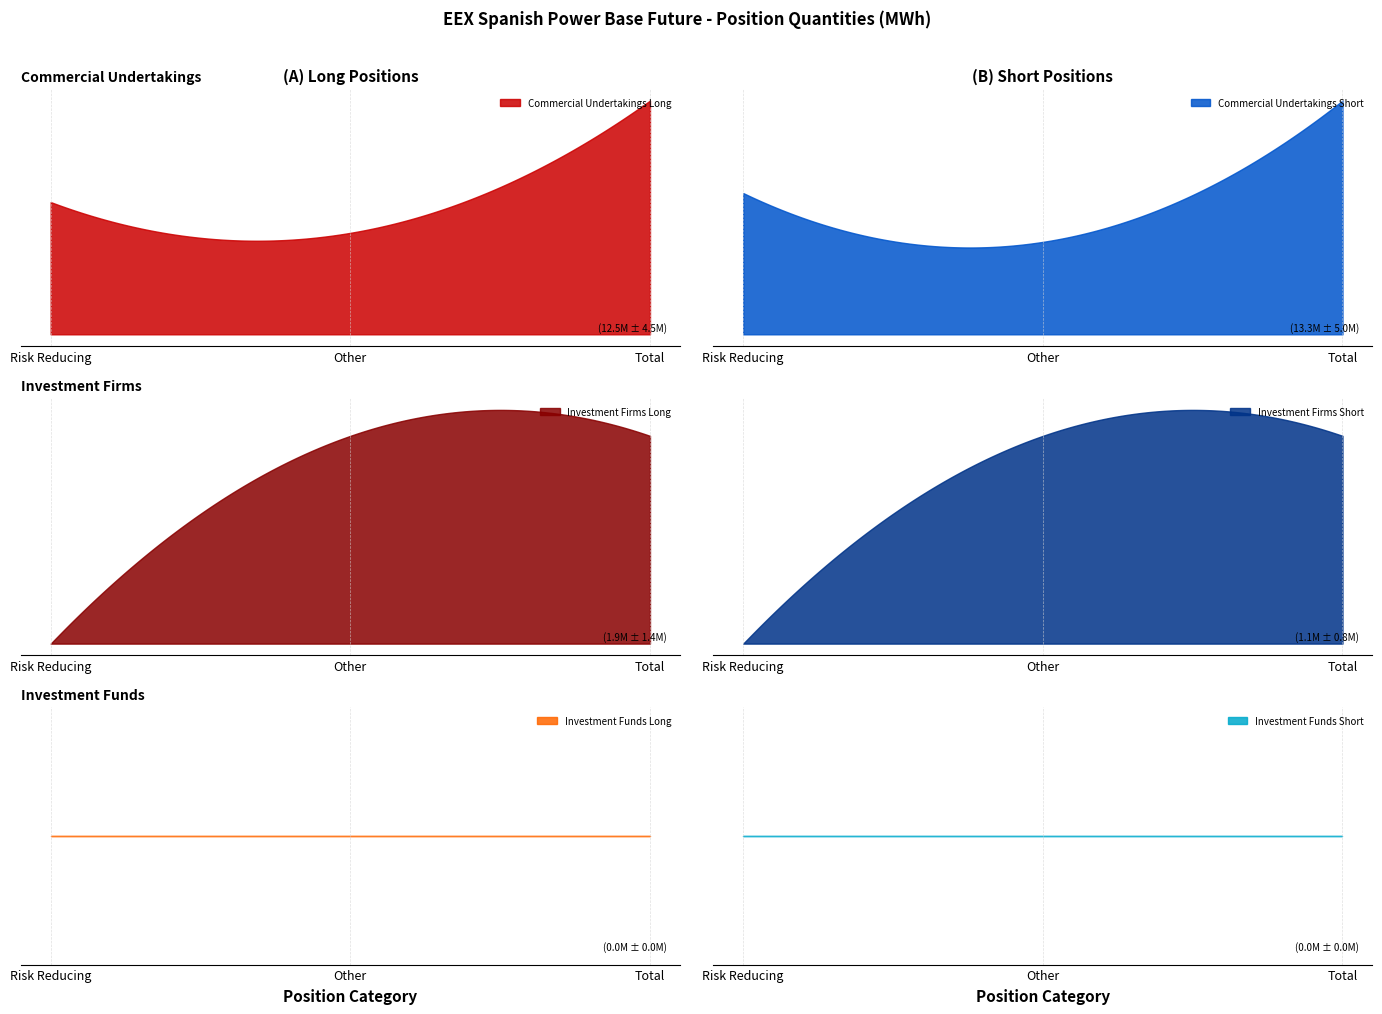

True or false: Investment Funds Short has a value of 0 at Total.

True